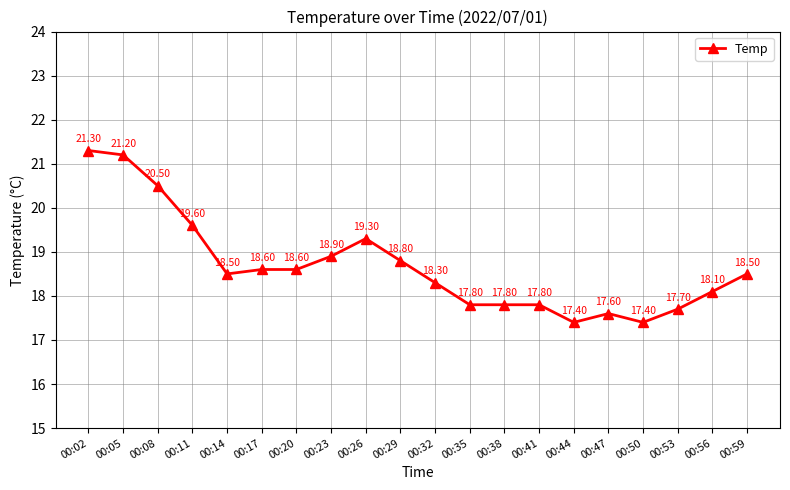

True or false: the data shows 17.4 at 00:44.

True